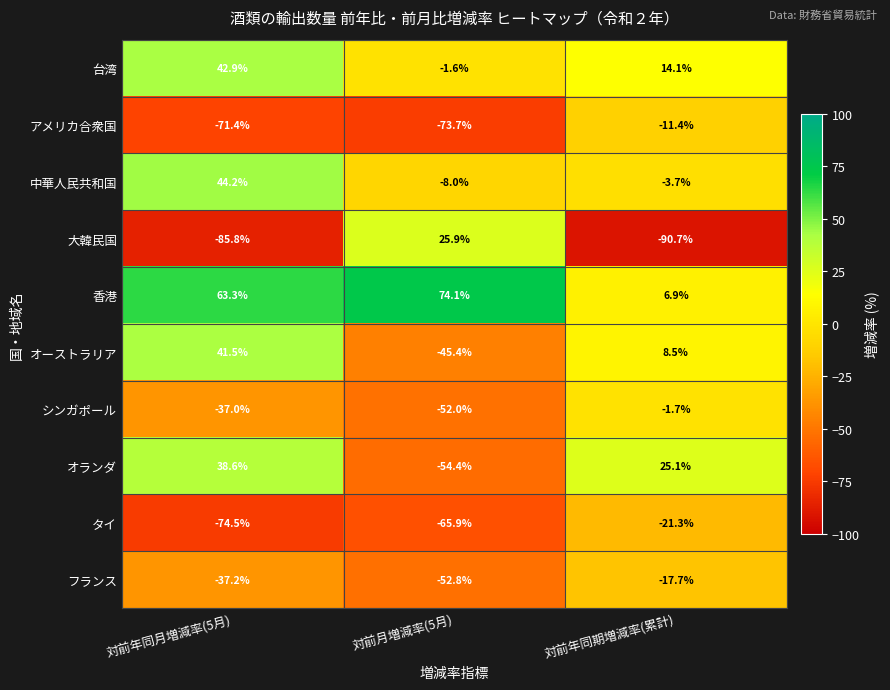

Read the 香港 value at 対前年同月増減率(5月).

63.3